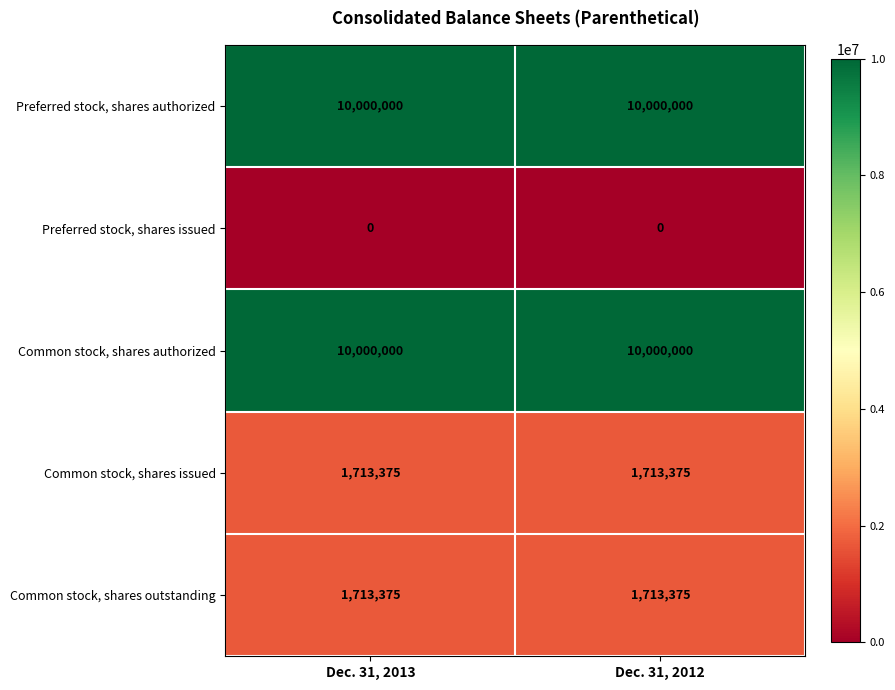

At how many categories does at least one series exceed 7995377?

2